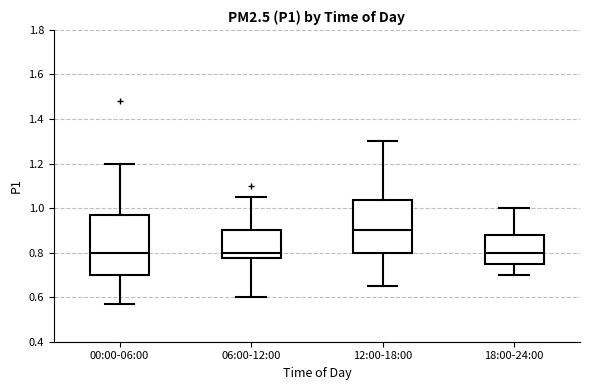

Reading left to right, transcribe this box plot: for each box, give where its median line is, the range the box spans, and where its two whiskers end, as read against the y-axis. The values are not printed on the chart, so give them approximately, as read against the axis.

00:00-06:00: median 0.80, box 0.70 to 0.96, whiskers 0.58 to 1.20
06:00-12:00: median 0.80, box 0.78 to 0.90, whiskers 0.60 to 1.06
12:00-18:00: median 0.90, box 0.80 to 1.04, whiskers 0.66 to 1.30
18:00-24:00: median 0.80, box 0.76 to 0.88, whiskers 0.70 to 1.00